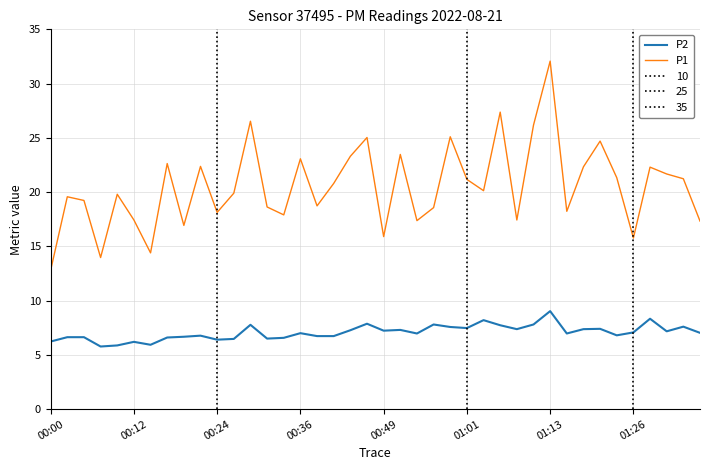

How many values in the P2 series are below 7?

19